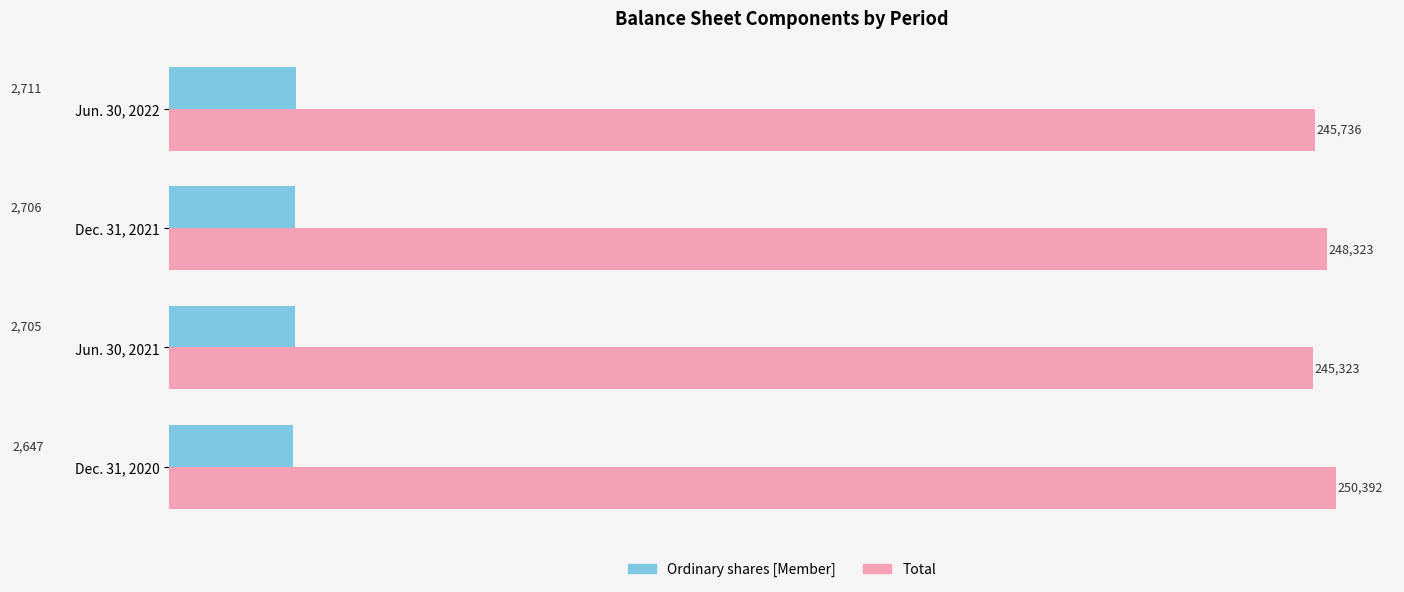

What are all the series names shown in the legend?

Ordinary shares [Member], Total